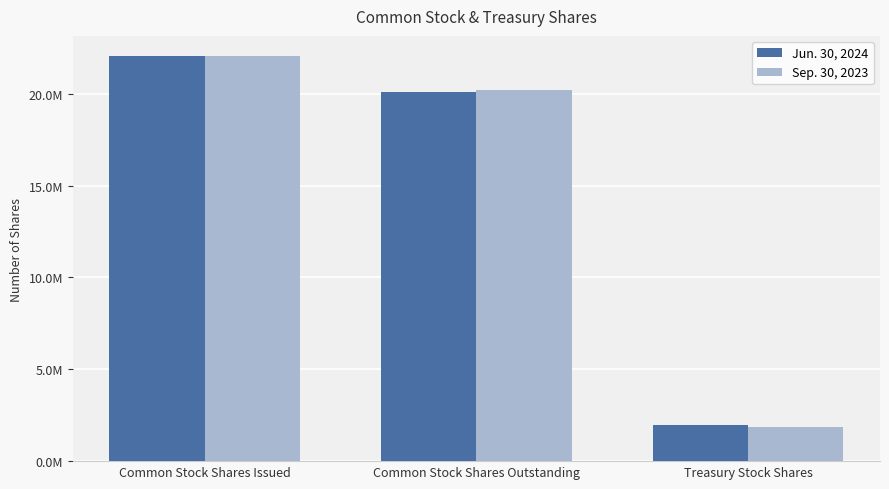

What is the difference between the highest and lowest values at Treasury Stock Shares?

108265